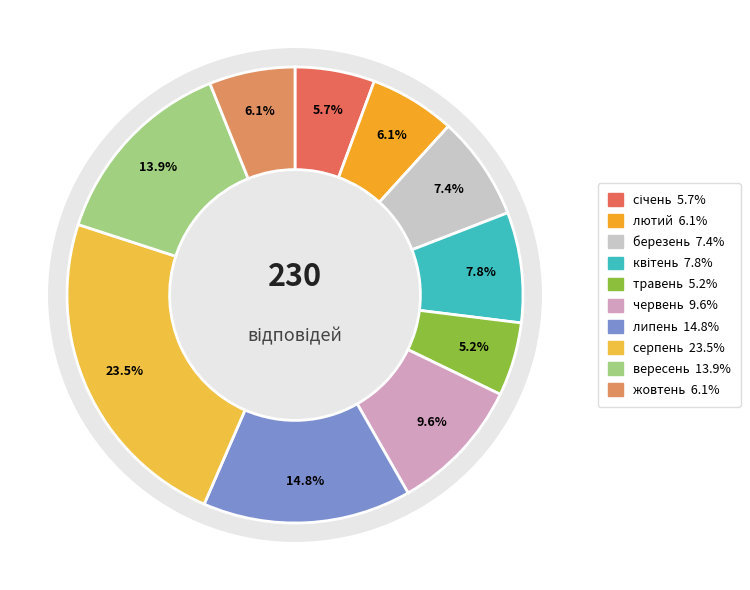

Do березень and лютий together represent more than half of the pie?

No